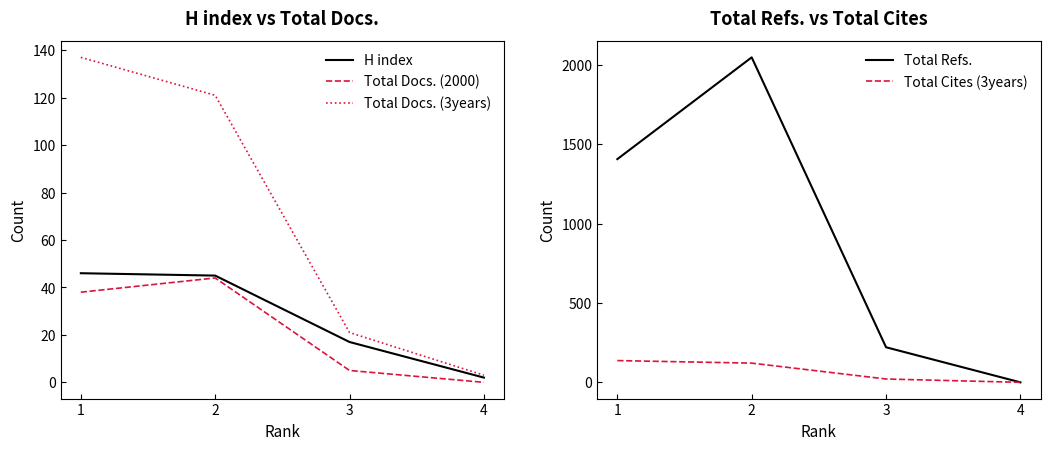

True or false: Total Refs. and Total Docs. (2000) cross at least once.

False